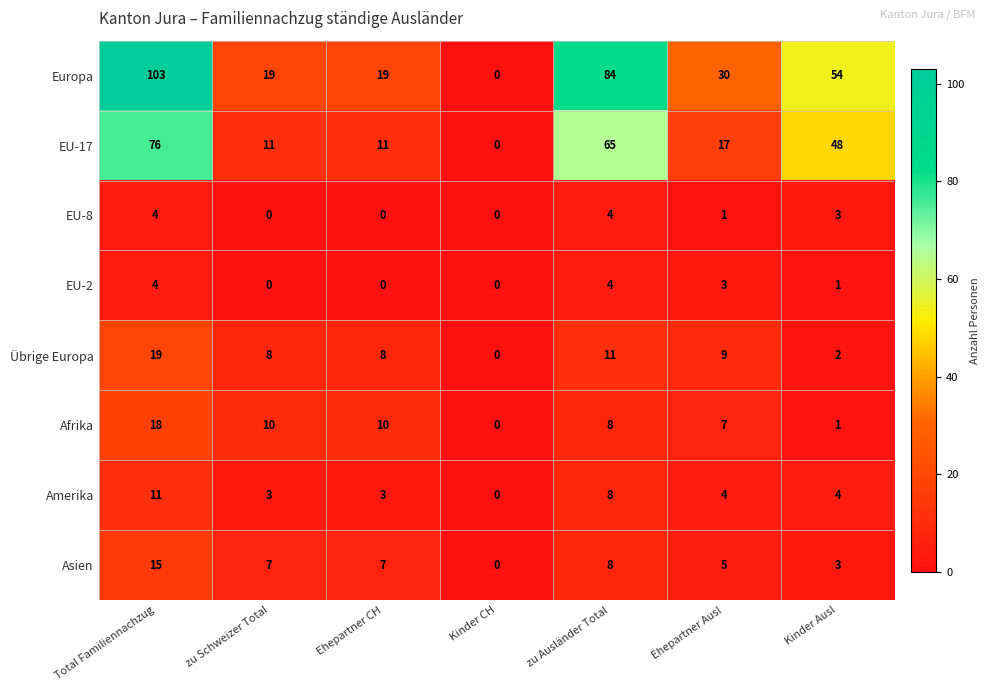

Which series changed the most between Total Familiennachzug and zu Ausländer Total?

Europa